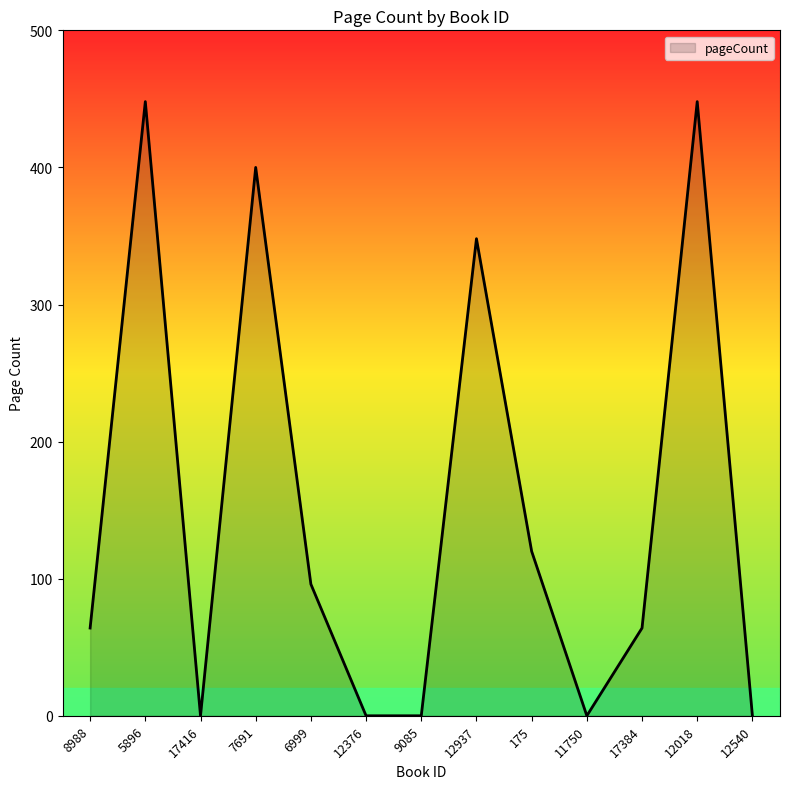

What is the difference between the maximum and minimum values?

448